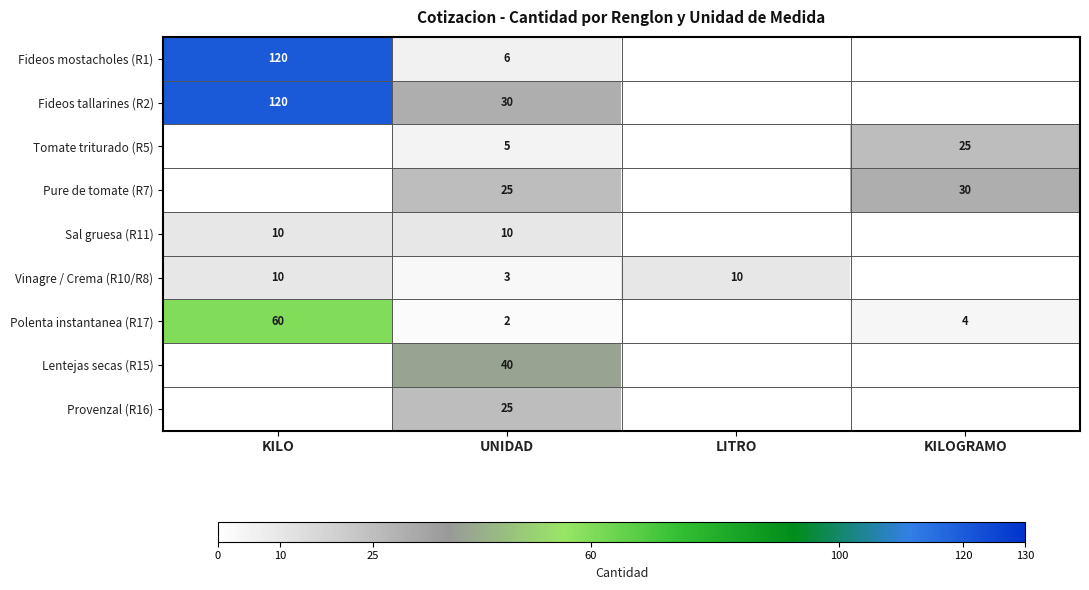

True or false: Vinagre / Crema (R10/R8) has a value of 10 at LITRO.

True